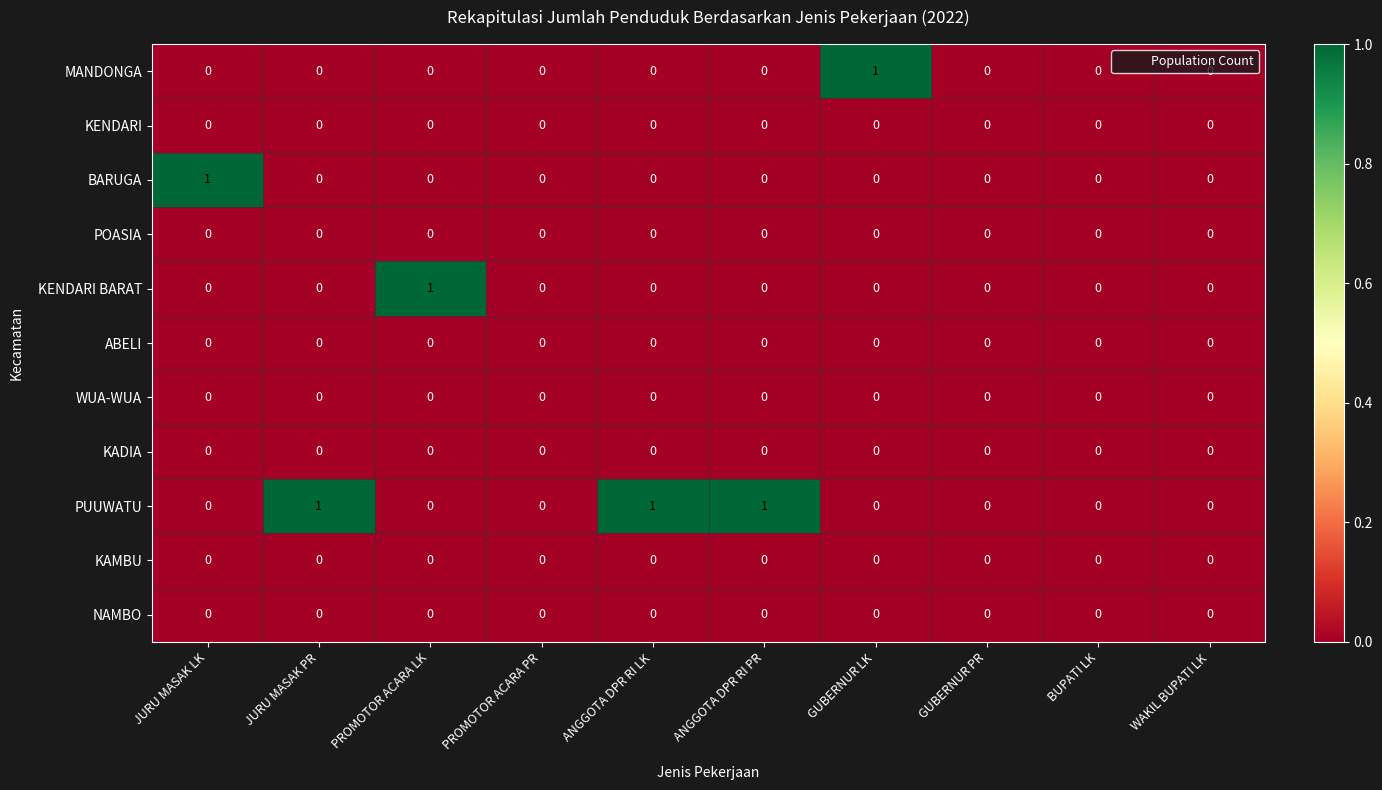

Between JURU MASAK LK and WAKIL BUPATI LK, which series saw the biggest shift?

BARUGA